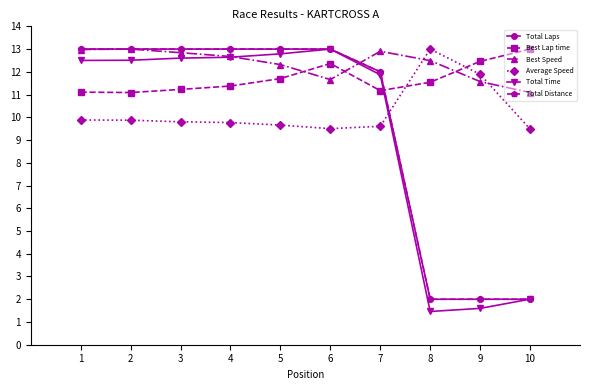

True or false: Total Laps and Best Speed intersect in this chart.

True